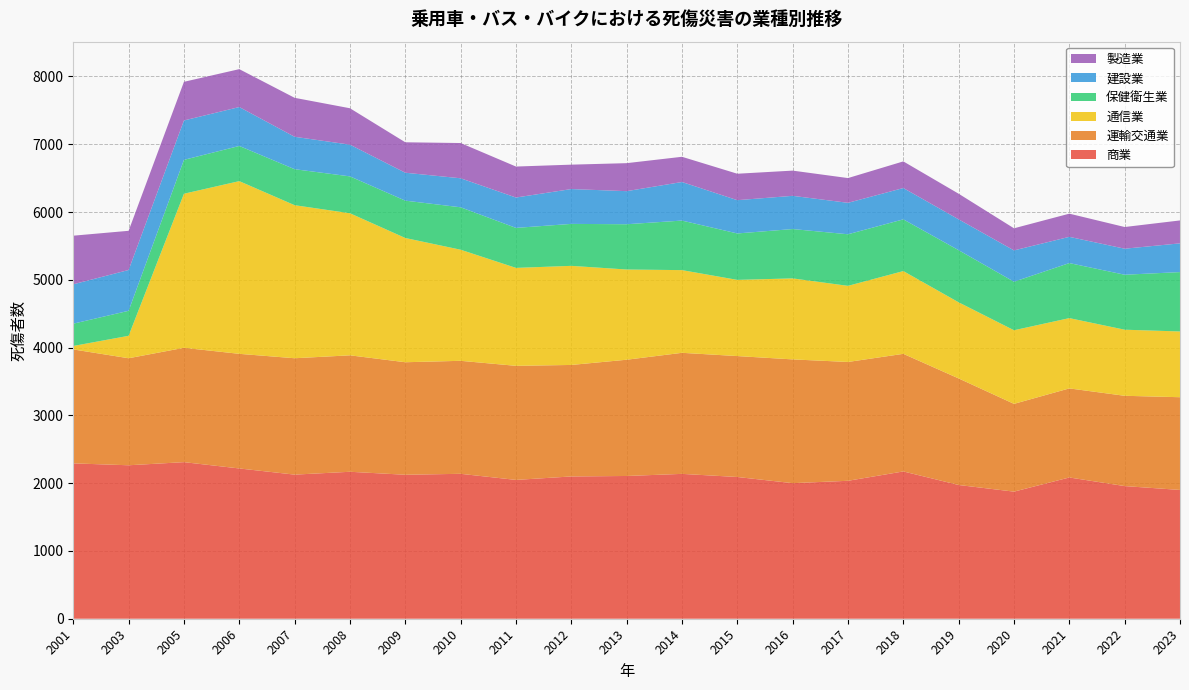

Reading left to right, extract all data points from this chart.

商業: 2292	2264	2310	2217	2126	2168	2124	2138	2048	2099	2106	2137	2091	2000	2035	2173	1973	1875	2084	1957	1900
運輸交通業: 1681	1579	1687	1691	1717	1718	1660	1667	1683	1645	1715	1786	1784	1826	1753	1735	1572	1295	1314	1332	1368
通信業: 51	331	2273	2548	2258	2096	1833	1639	1445	1462	1331	1220	1124	1195	1123	1221	1123	1086	1037	975	970
保健衛生業: 329	369	500	519	531	544	551	626	590	619	668	731	685	728	761	763	769	716	812	811	876
建設業: 581	602	581	574	478	468	412	428	448	514	488	569	491	490	464	462	455	462	387	384	424
製造業: 717	578	570	559	575	537	449	520	457	360	413	372	390	372	365	393	378	326	342	320	338